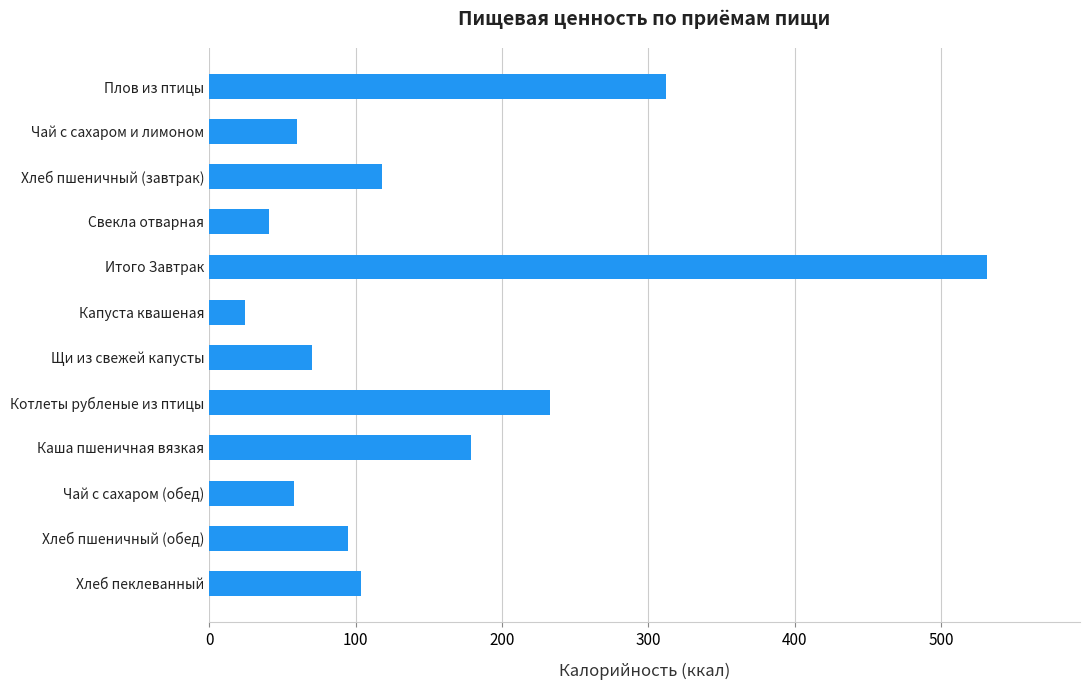

What is the average value?

152.1